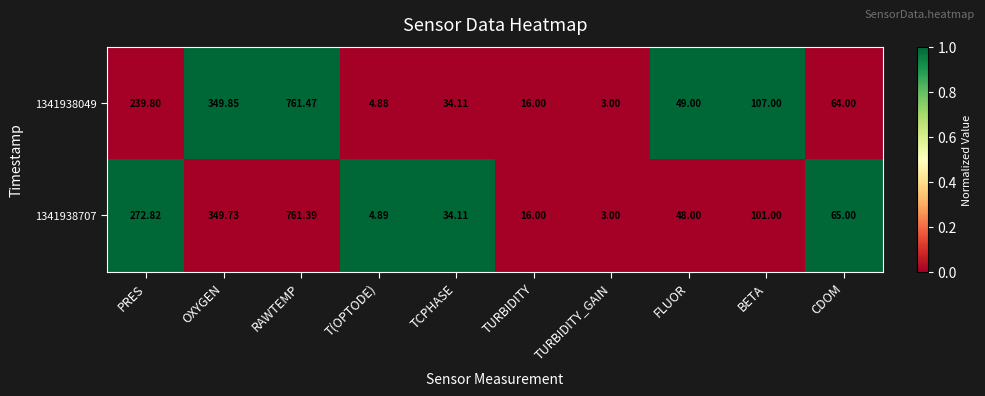

Where is 1341938049 nearest to the value 382?

OXYGEN